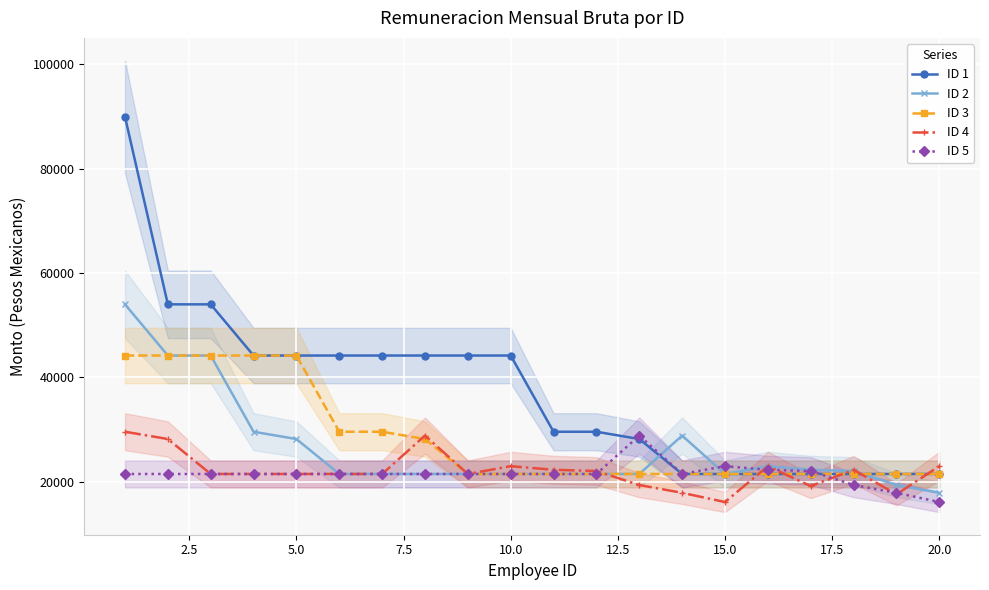

True or false: ID 1 has a value of 21506.1 at 20.0.

True